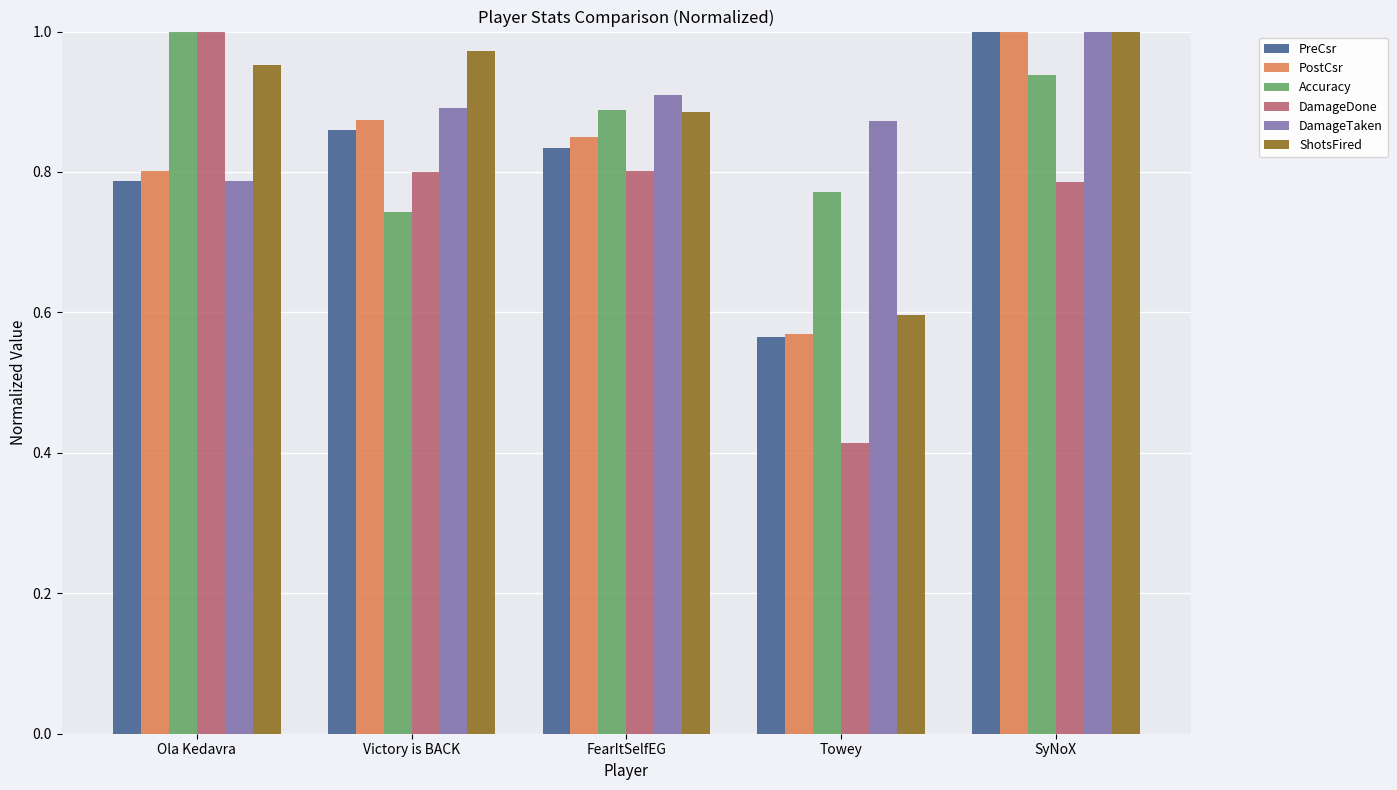

What is the difference between the DamageTaken values at Victory is BACK and Ola Kedavra?

0.1